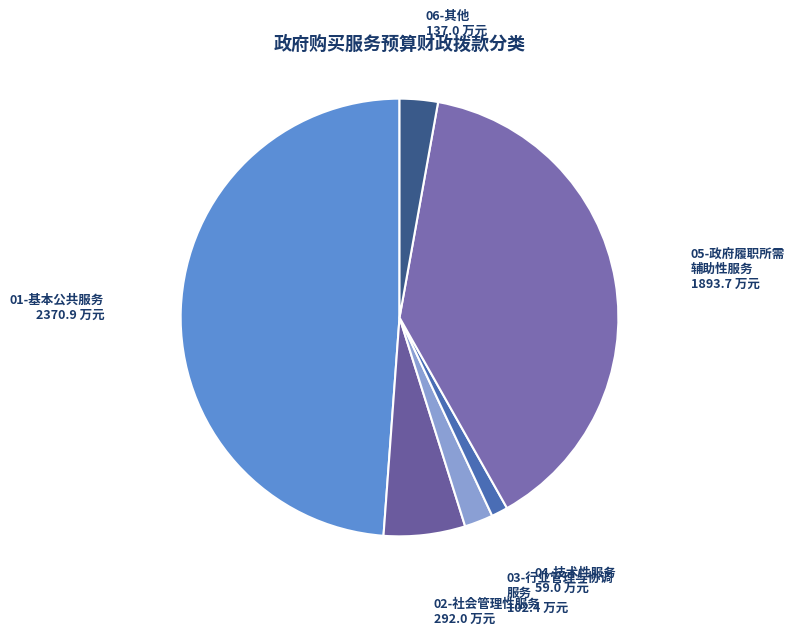

How many segments does this pie chart have?

6